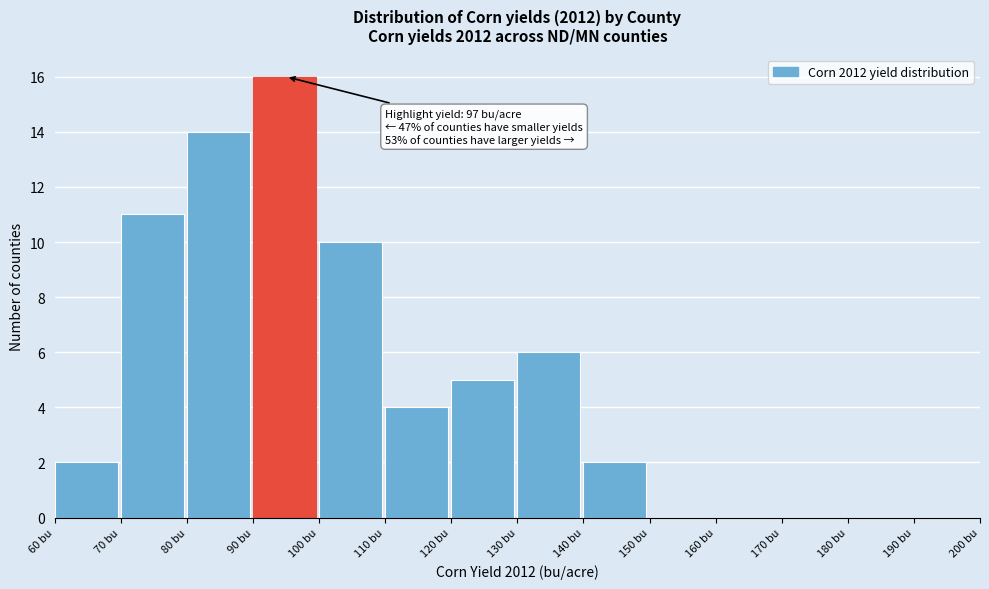

Which range on the x-axis has the tallest bar?

90 to 100